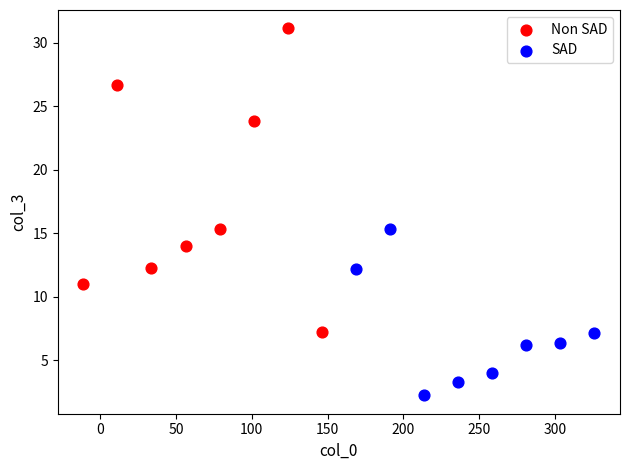

Which series has the largest Y range (max minus min)?

Non SAD